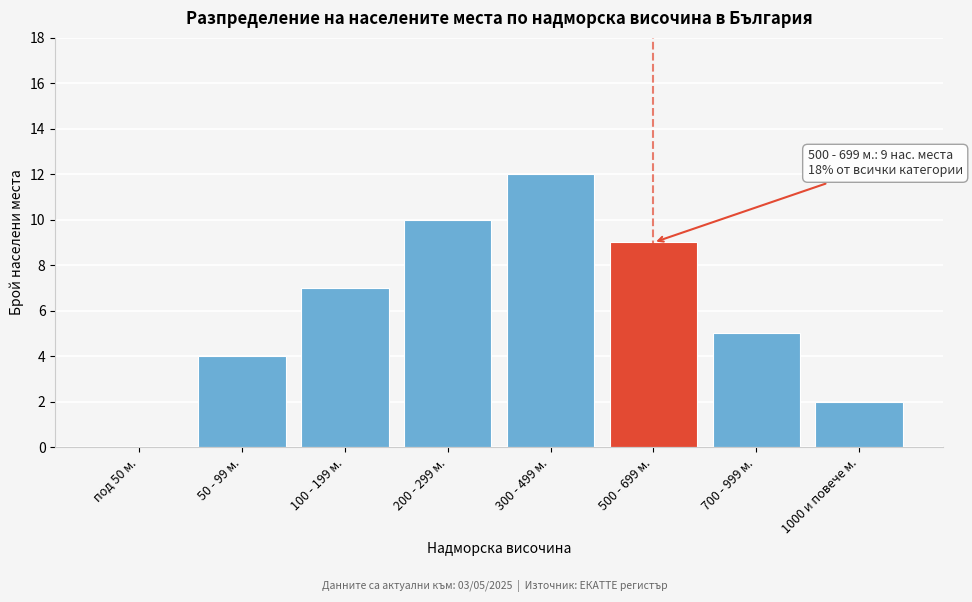

Reading left to right, list all the values displayed in this chart.

под 50 м.=0	50 - 99 м.=4	100 - 199 м.=7	200 - 299 м.=10	300 - 499 м.=12	500 - 699 м.=9	700 - 999 м.=5	1000 и повече м.=2